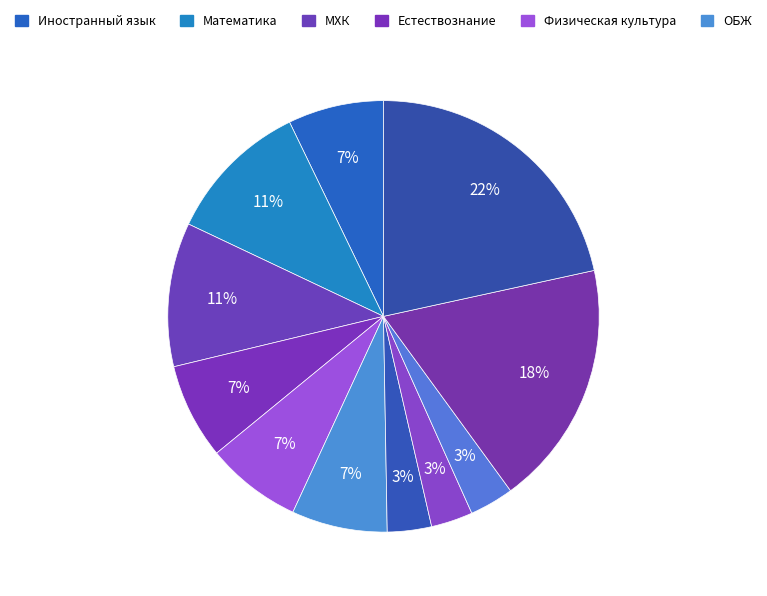

Is there any slice that represents more than half of the pie?

No